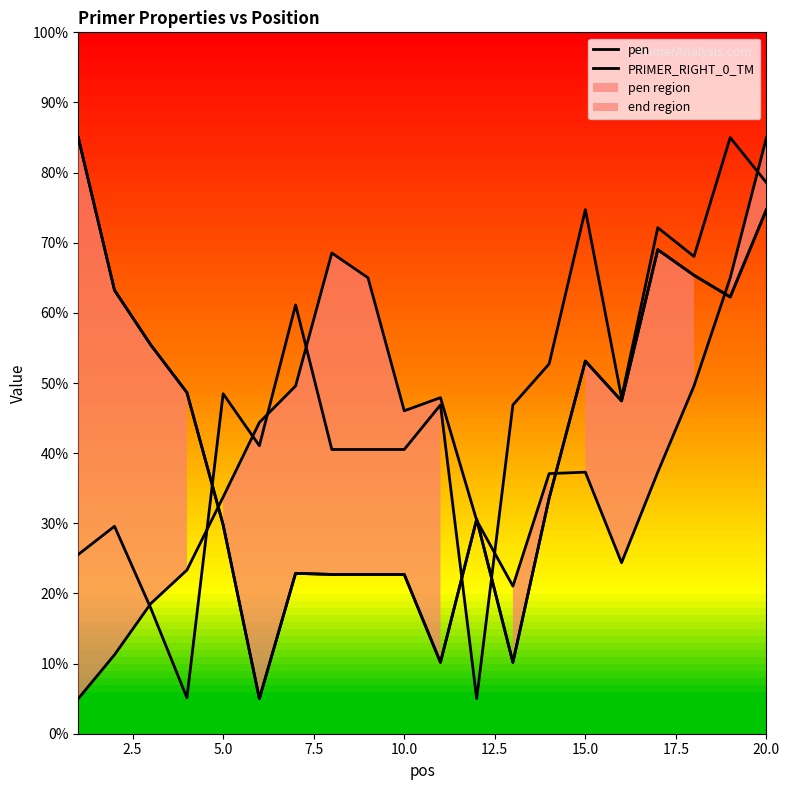

Is this an area chart (filled region under the line)?

No